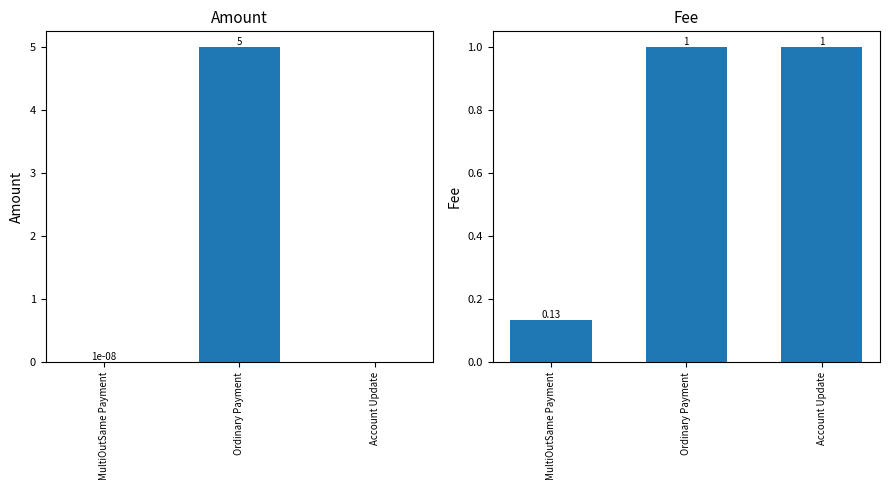

How many positive values does the Amount series have?

2